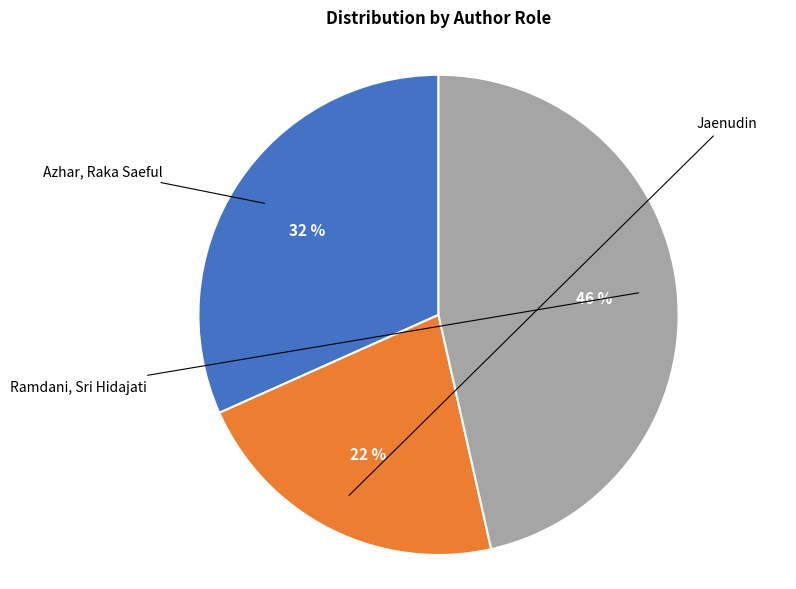

Is there any slice that represents more than half of the pie?

No